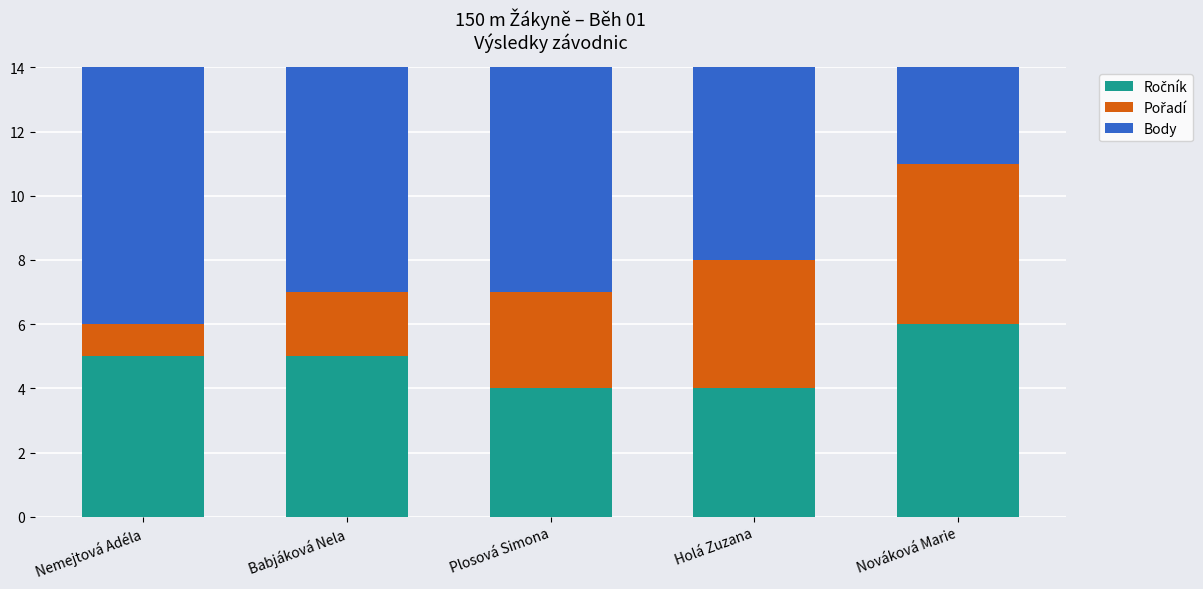

What is the difference between the highest and lowest values at Holá Zuzana?

3